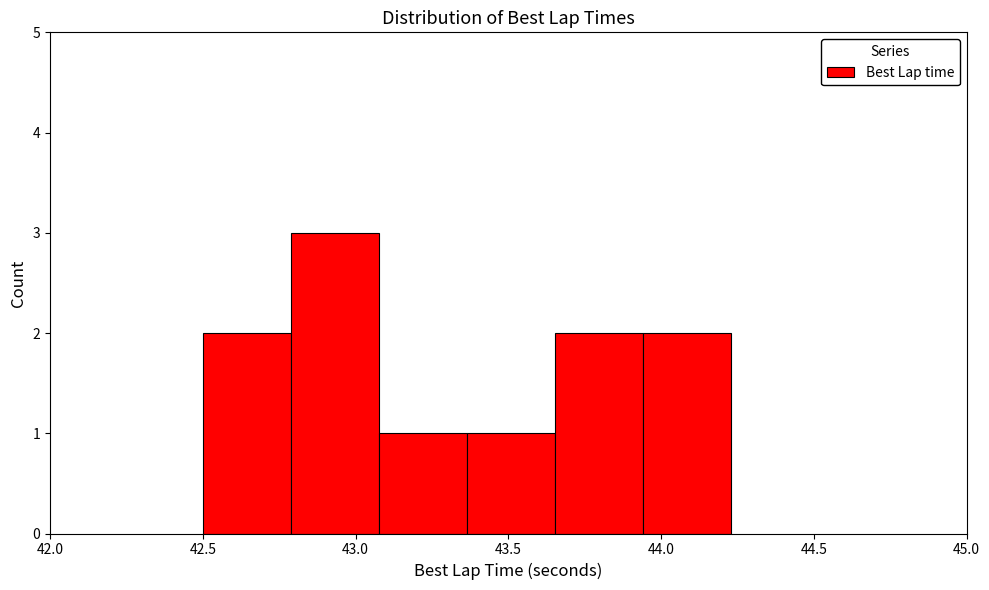

Reading left to right, list every bar in this chart as the range it spans on the x-axis followed by its height. Neither the bar edges nor the heights are printed on the chart, so give them approximately, as read against the axes.

42.50 to 42.80: 2
42.80 to 43.10: 3
43.10 to 43.35: 1
43.35 to 43.65: 1
43.65 to 43.95: 2
43.95 to 44.25: 2